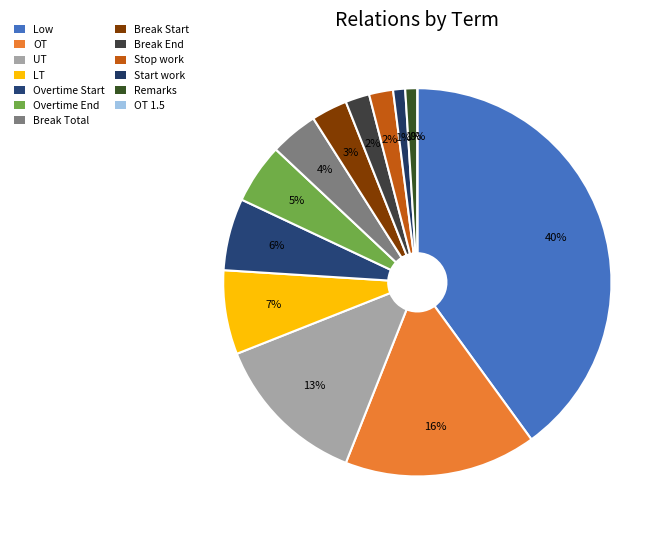

What percentage is the Stop work slice, to the nearest percent?

2%